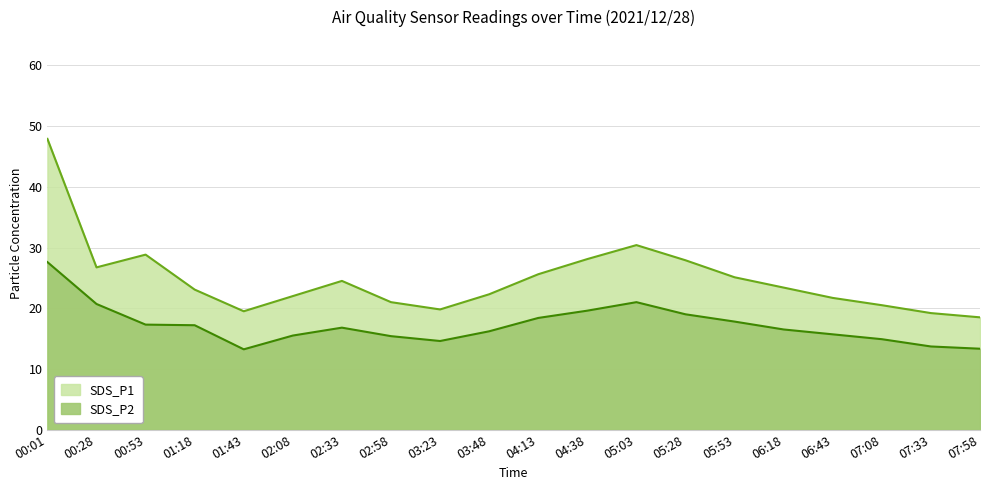

What is the label of the 7th point from the right?

05:28